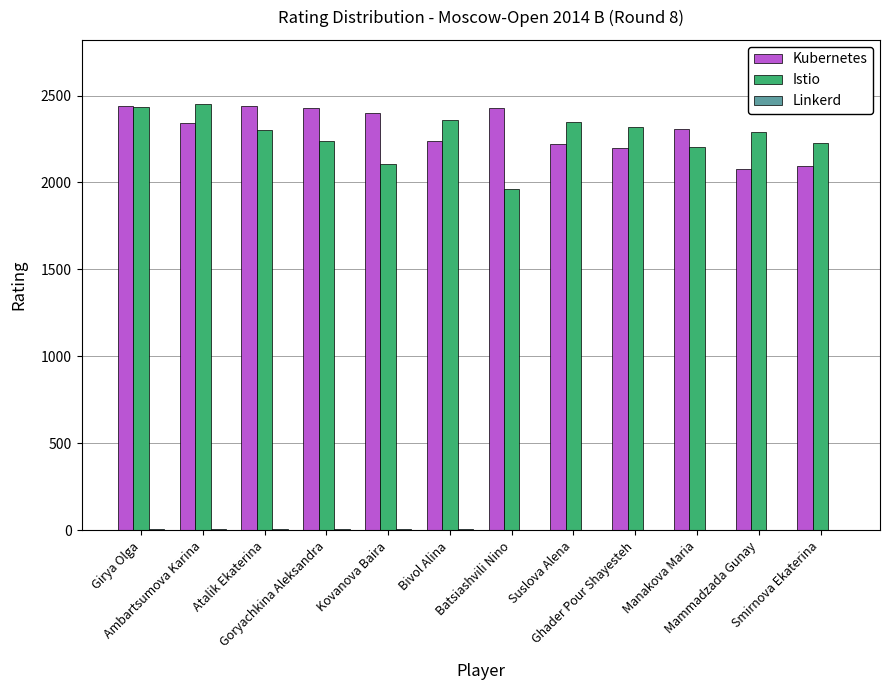

What is the sum of all Istio values?

27238.0